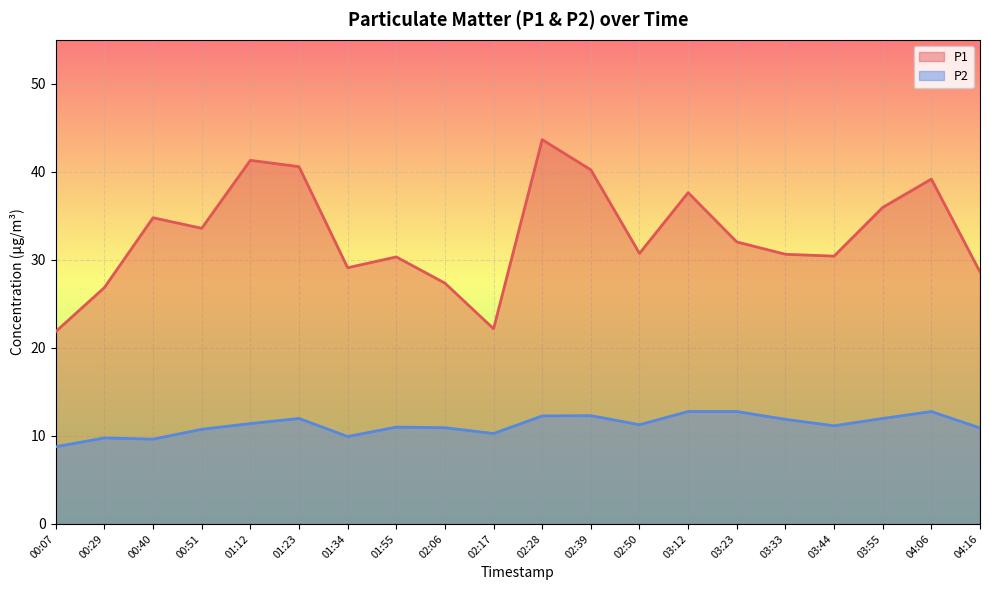

What is the total value across all series at 02:28?

55.9